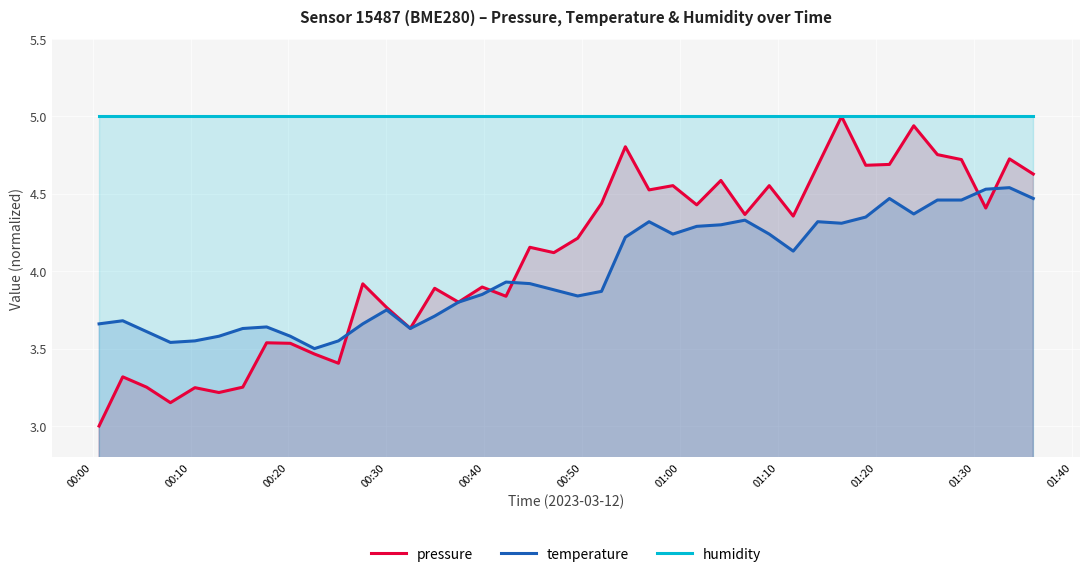

Which series has the largest range (max minus min)?

pressure